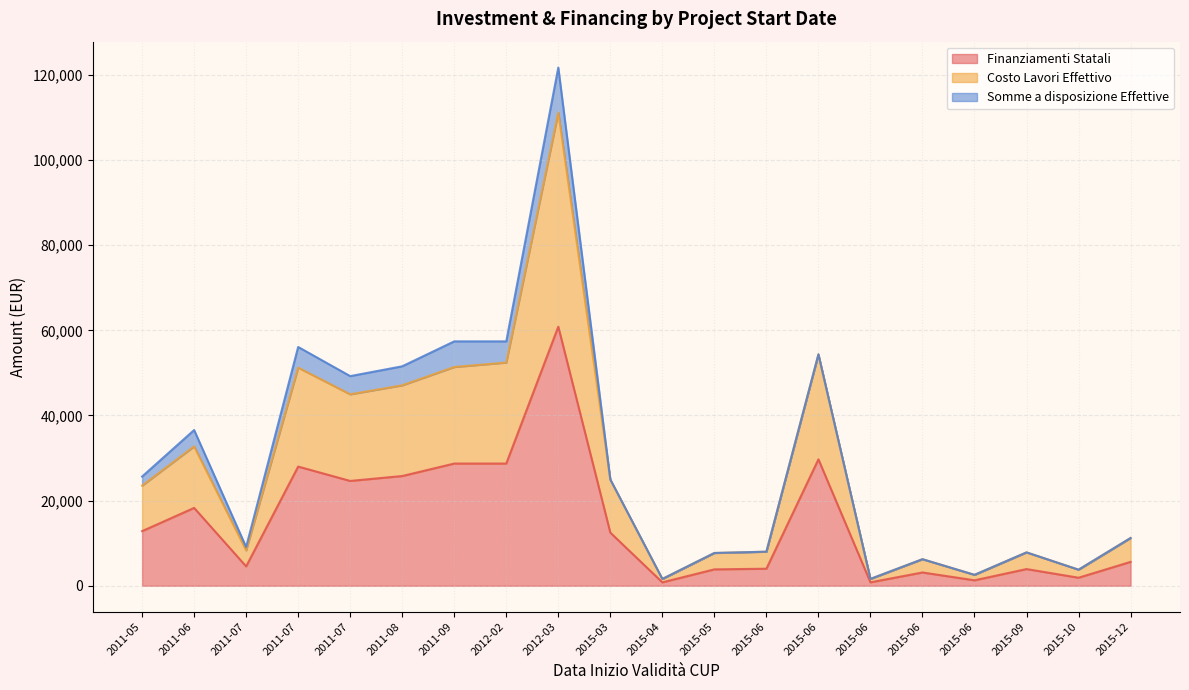

What are all the series names shown in the legend?

Finanziamenti Statali, Costo Lavori Effettivo, Somme a disposizione Effettive